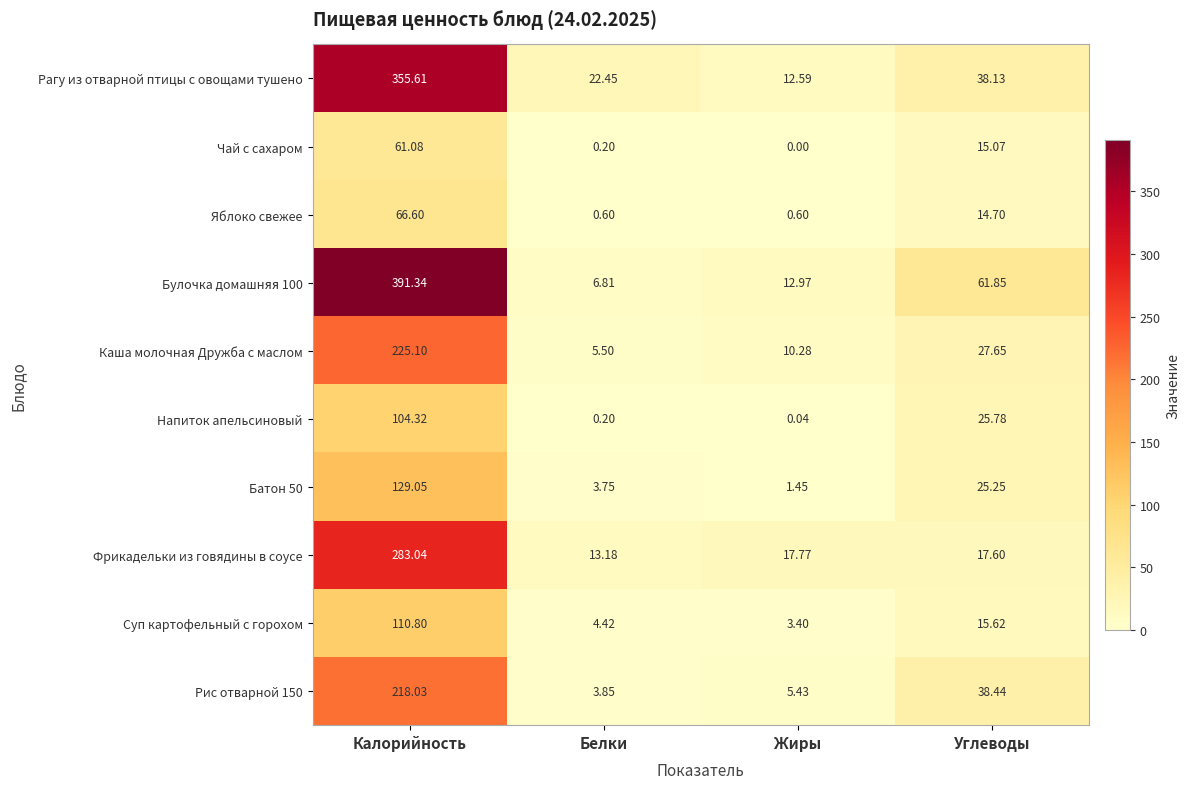

Which category has the highest value across all series?

Калорийность